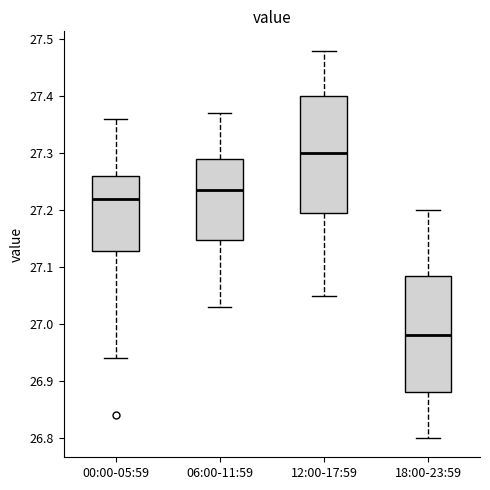

Where is the upper edge of the box for 00:00-05:59 on the y-axis? The values are not printed on the chart, so give them approximately, as read against the axis.

27.26